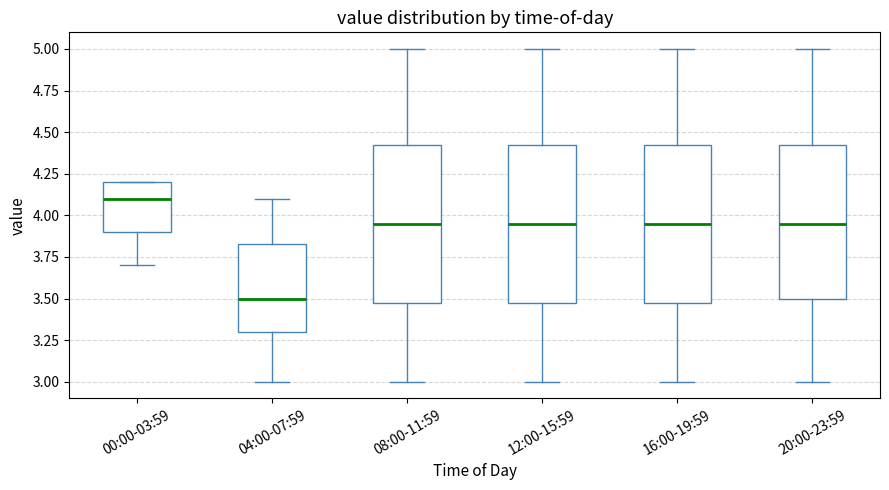

Reading left to right, read every box against the y-axis: the position of its median line, the range the box covers, and the ends of its whiskers. The values are not printed on the chart, so give them approximately, as read against the axis.

00:00-03:59: median 4.10, box 3.90 to 4.20, whiskers 3.70 to 4.20
04:00-07:59: median 3.50, box 3.30 to 3.85, whiskers 3.00 to 4.10
08:00-11:59: median 3.95, box 3.50 to 4.45, whiskers 3.00 to 5.00
12:00-15:59: median 3.95, box 3.50 to 4.45, whiskers 3.00 to 5.00
16:00-19:59: median 3.95, box 3.50 to 4.45, whiskers 3.00 to 5.00
20:00-23:59: median 3.95, box 3.50 to 4.45, whiskers 3.00 to 5.00